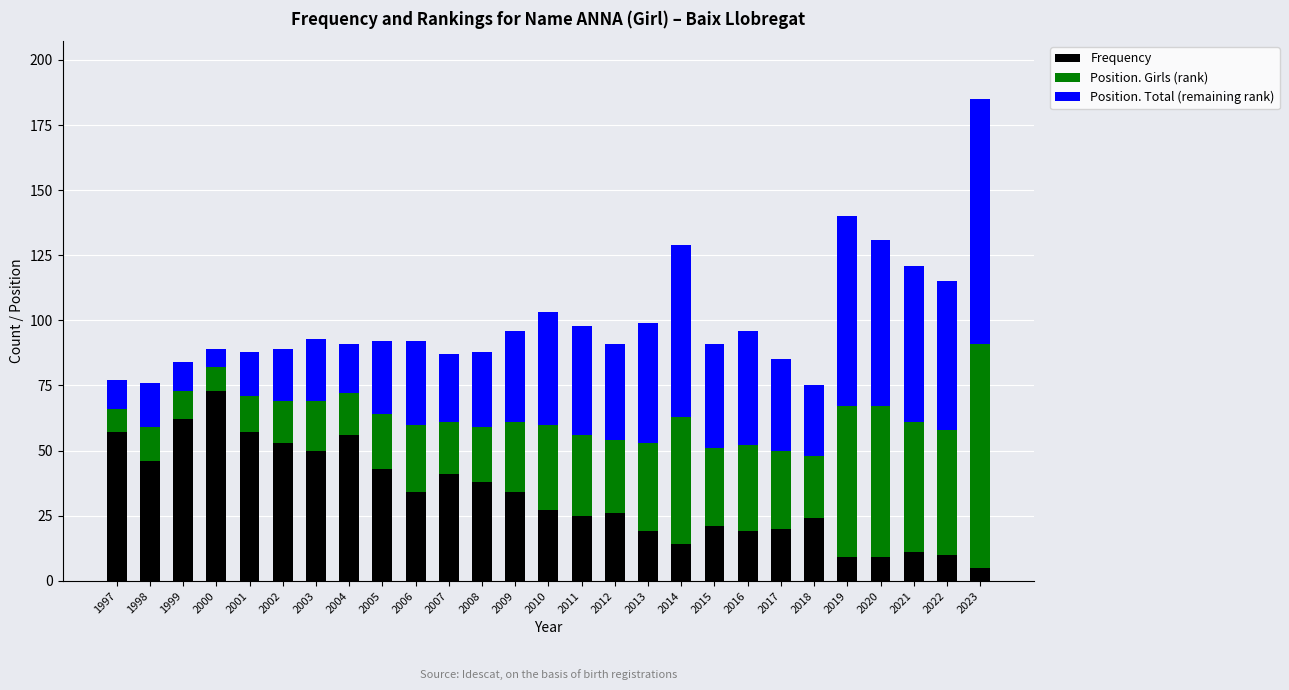

Are the bars horizontal?

No